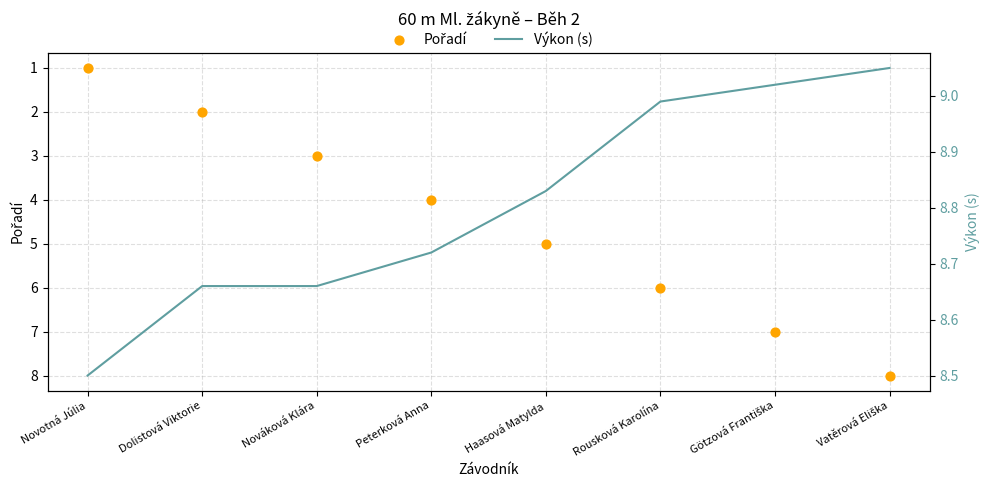

Is the value of Pořadí at Novotná Júlia greater than the value of Výkon (s) at Nováková Klára?

No